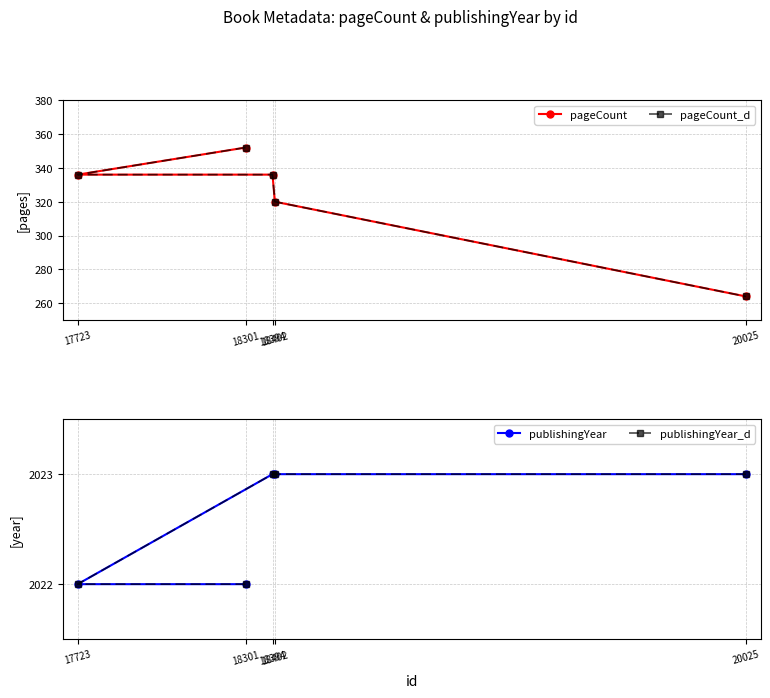

True or false: pageCount_d and pageCount cross at least once.

False